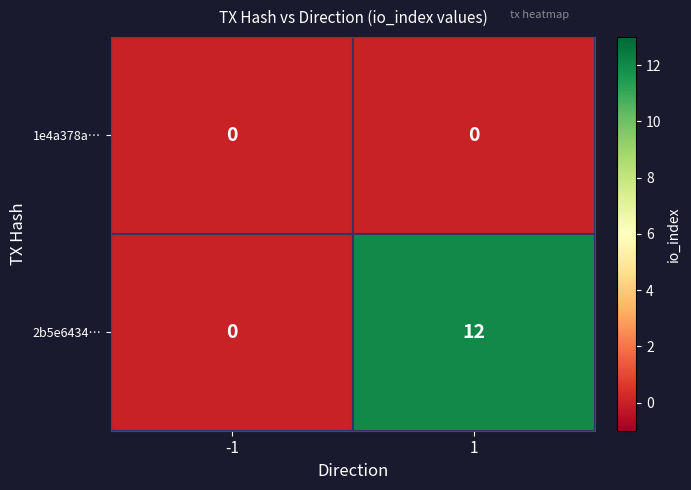

Rank the series by their maximum value, from highest to lowest.

2b5e6434…, 1e4a378a…